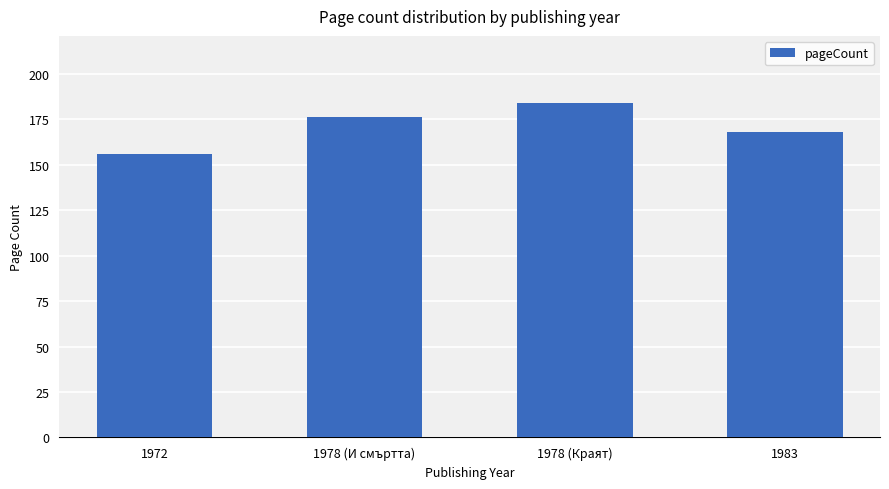

What is the greatest value displayed?

184